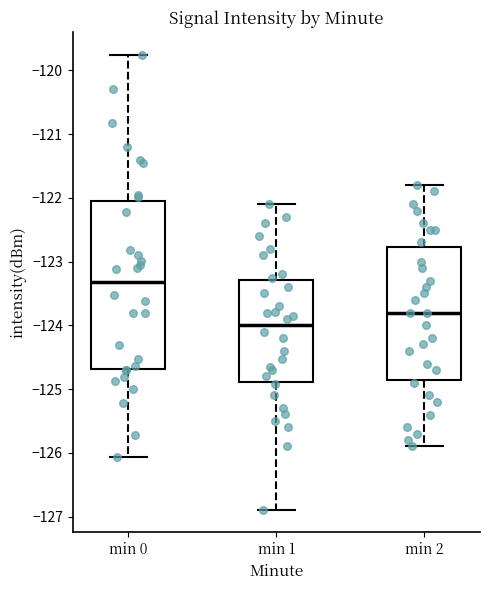

Reading left to right, transcribe this box plot: for each box, give where its median line is, the range the box spans, and where its two whiskers end, as read against the y-axis. The values are not printed on the chart, so give them approximately, as read against the axis.

min 0: median -123.3, box -124.7 to -122.1, whiskers -126.1 to -119.8
min 1: median -124.0, box -124.9 to -123.3, whiskers -126.9 to -122.1
min 2: median -123.8, box -124.8 to -122.8, whiskers -125.9 to -121.8